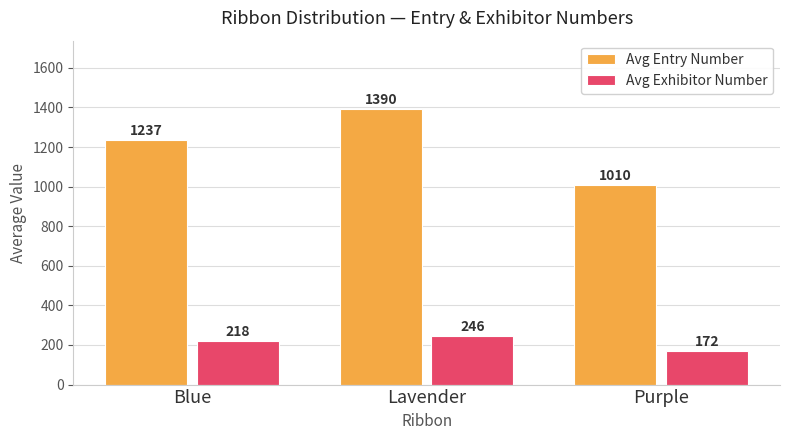

What is the difference between the second highest and minimum values in the Avg Entry Number series?

227